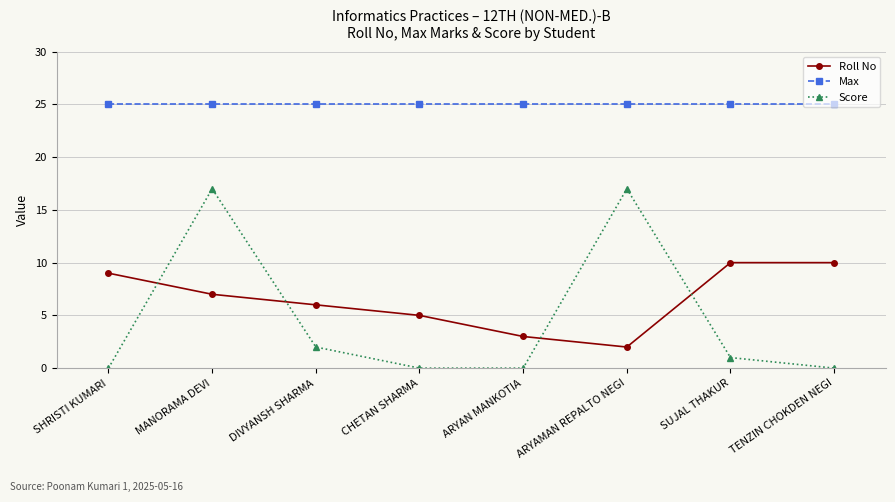

What is the difference between the second highest and second lowest values in the Score series?

17